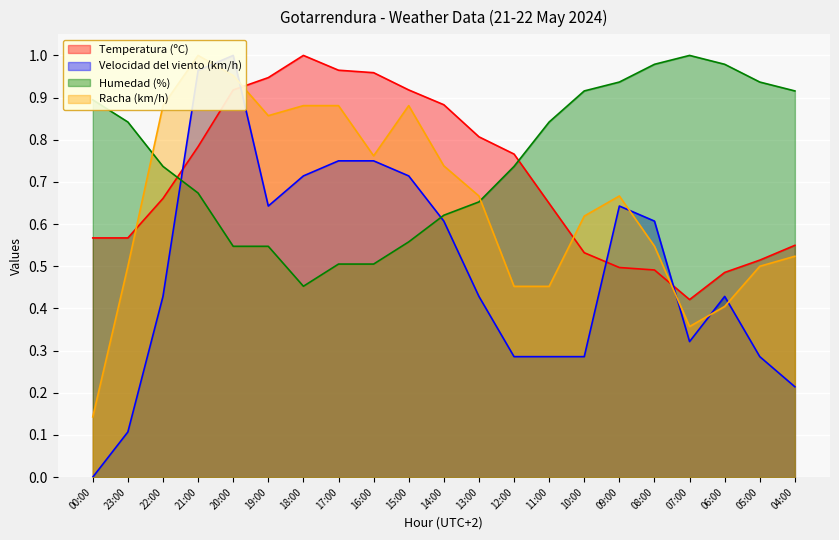

List the labels in order of Velocidad del viento (km/h) value, largest first.

20:00, 21:00, 17:00, 16:00, 18:00, 15:00, 19:00, 09:00, 14:00, 08:00, 22:00, 13:00, 06:00, 07:00, 12:00, 11:00, 10:00, 05:00, 04:00, 23:00, 00:00